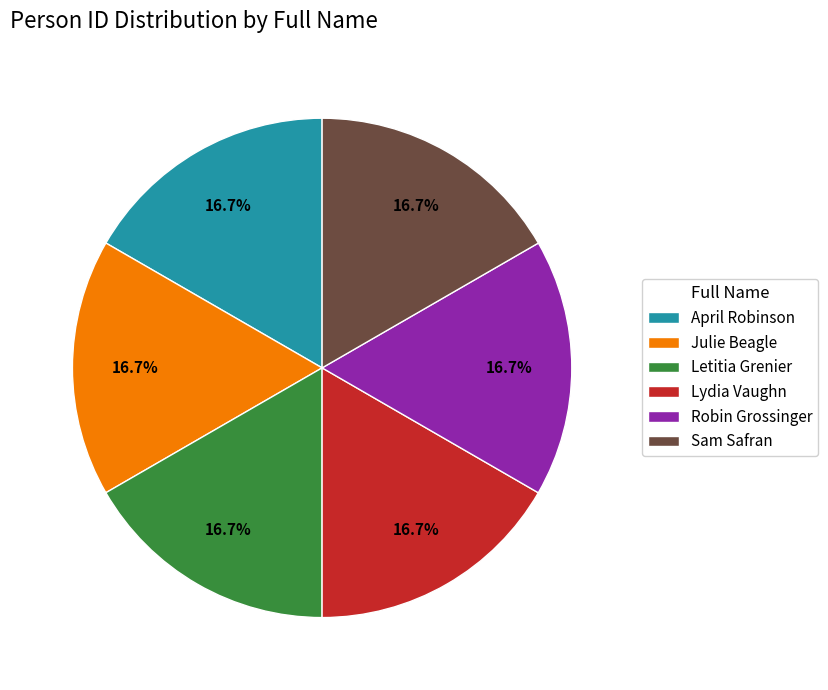

Is the sum of Robin Grossinger and Julie Beagle greater than half?

No